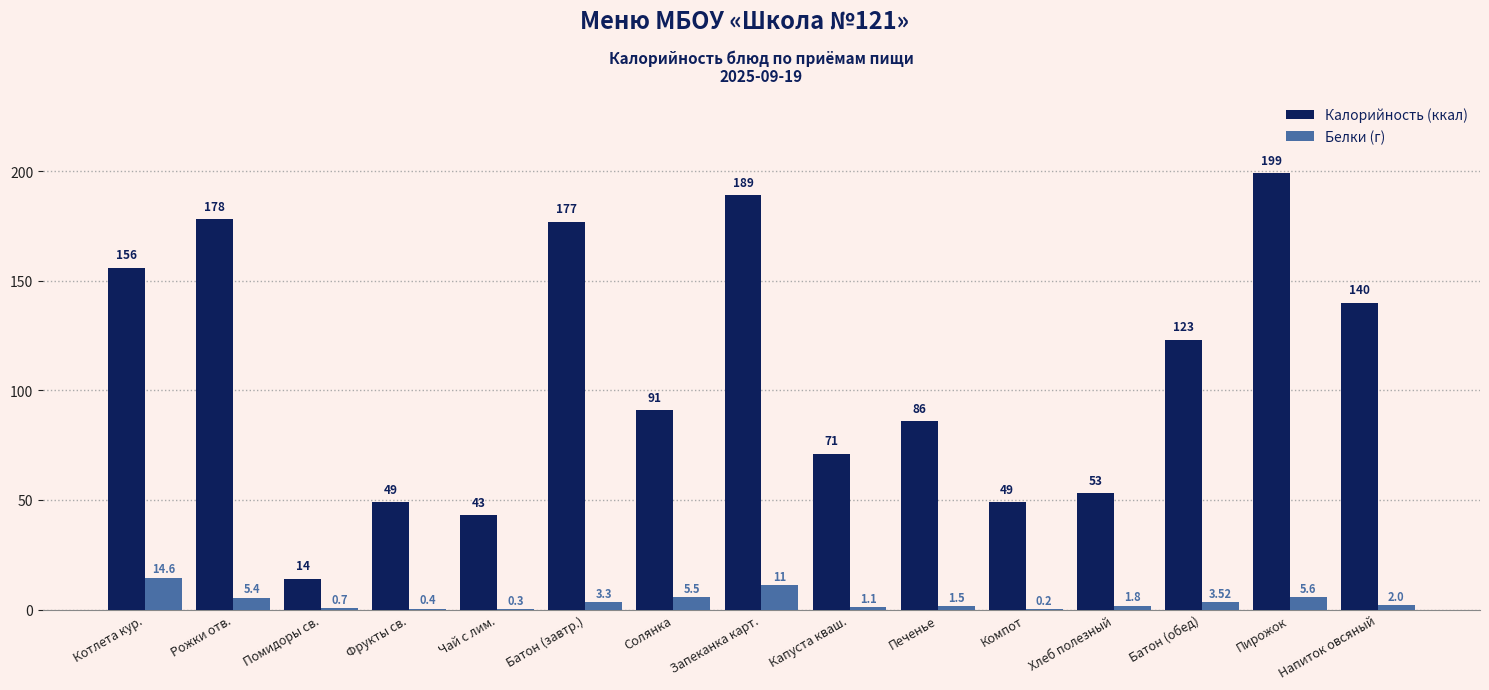

What is the average value of the Белки (г) series?

3.8